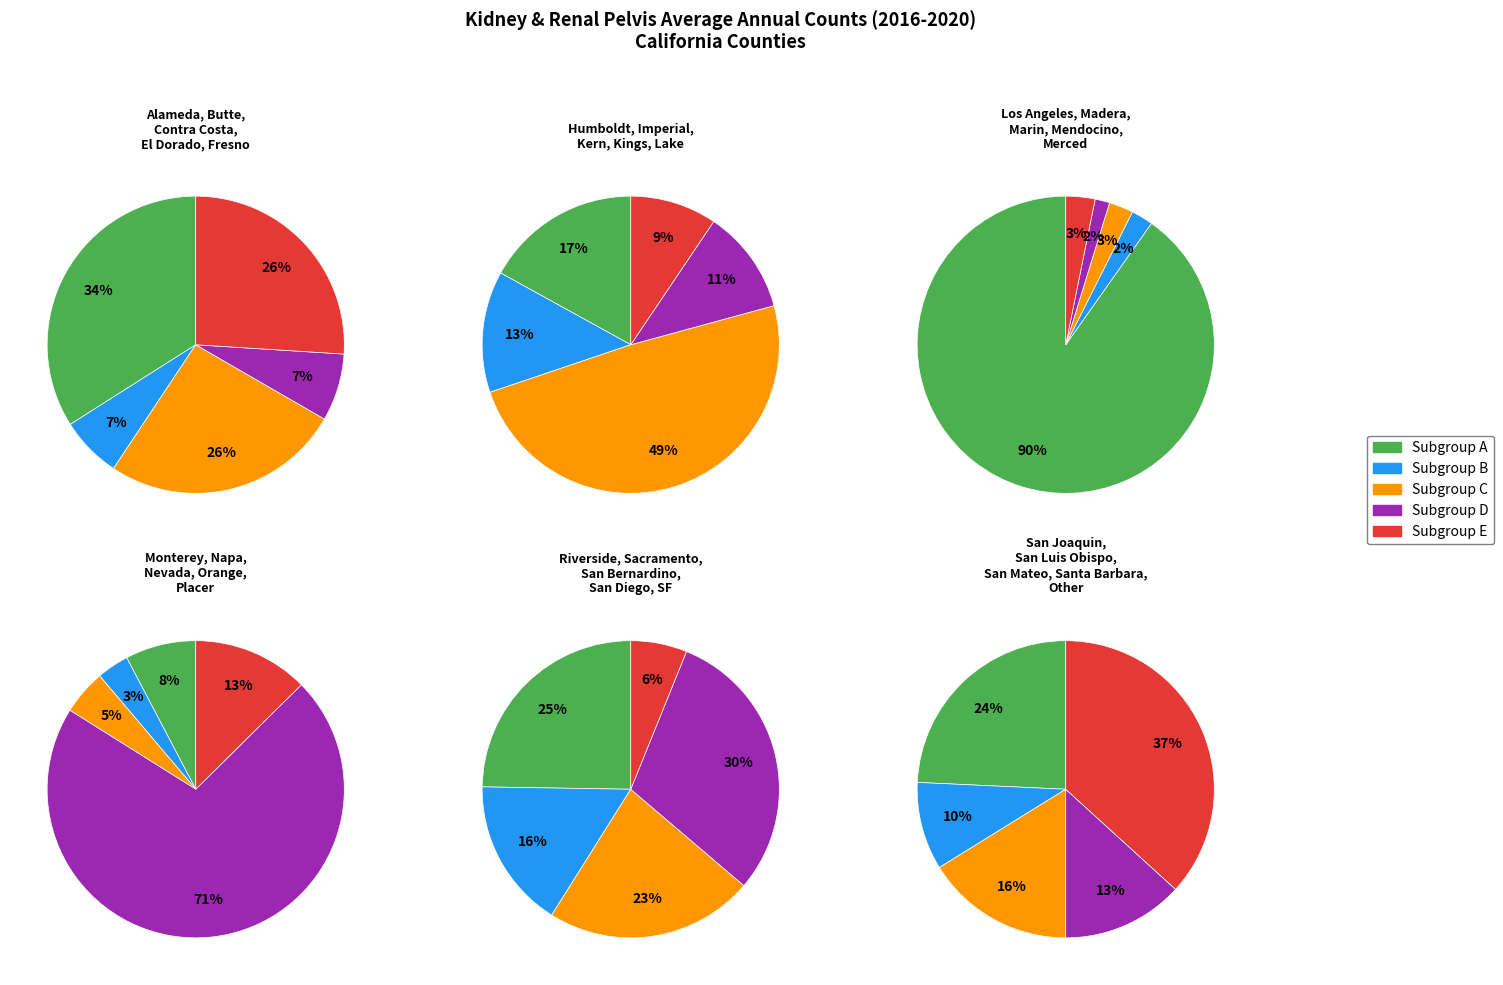

Does Napa account for over 50% of the chart?

No